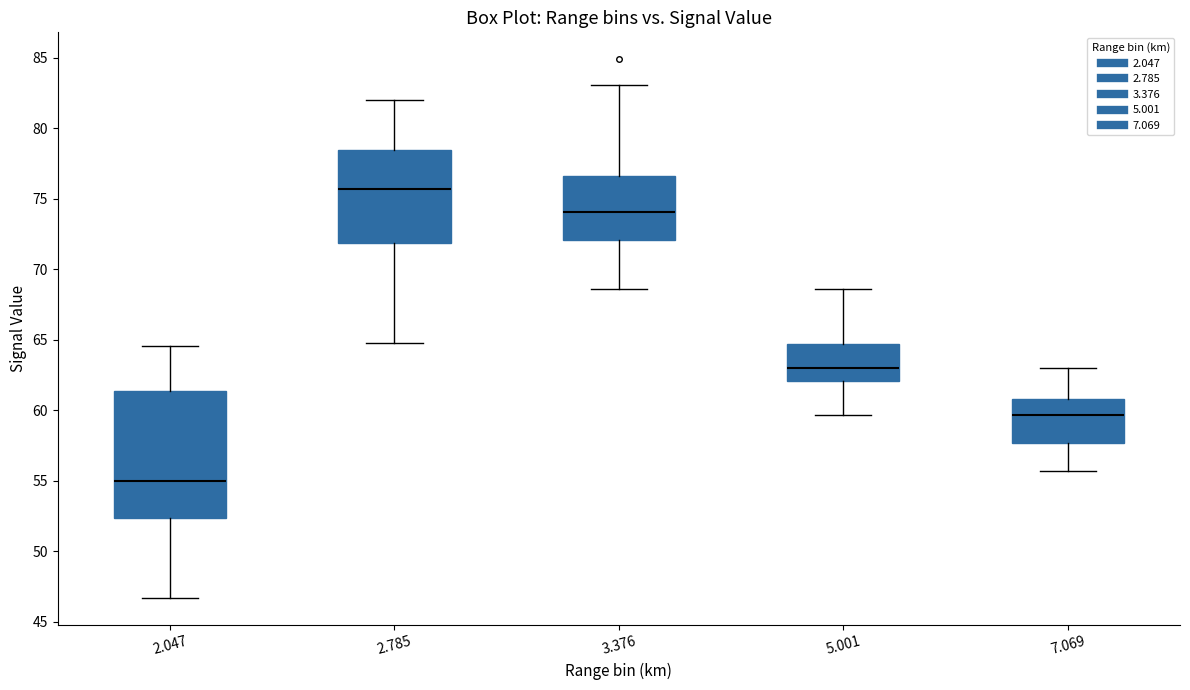

Reading left to right, transcribe this box plot: for each box, give where its median line is, the range the box spans, and where its two whiskers end, as read against the y-axis. The values are not printed on the chart, so give them approximately, as read against the axis.

2.047: median 55.0, box 52.5 to 61.5, whiskers 46.5 to 64.5
2.785: median 75.5, box 72.0 to 78.5, whiskers 65.0 to 82.0
3.376: median 74.0, box 72.0 to 76.5, whiskers 68.5 to 83.0
5.001: median 63.0, box 62.0 to 64.5, whiskers 59.5 to 68.5
7.069: median 59.5, box 57.5 to 61.0, whiskers 55.5 to 63.0